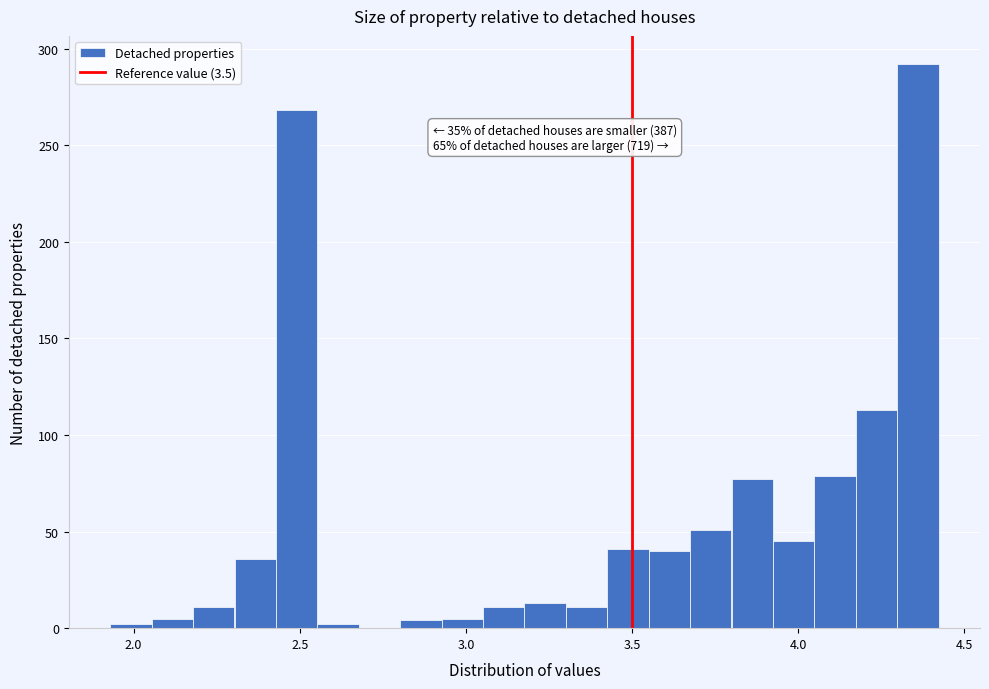

Around what value on the x-axis is the tallest bar? Give the approximate position of its centre, as read against the axis.

4.35